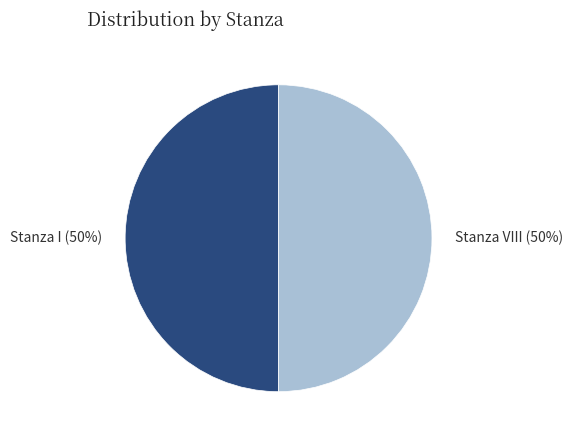

Approximately how many times larger is the value at Stanza VIII compared to Stanza I?

1.0